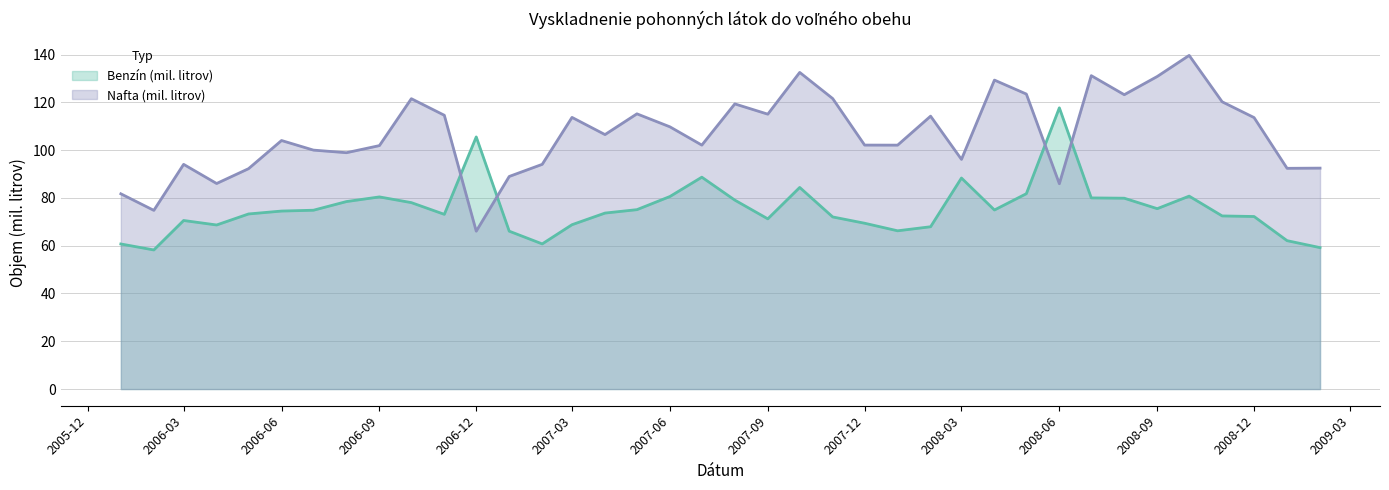

What is the difference between the highest and lowest values at 2006-09?

21.5